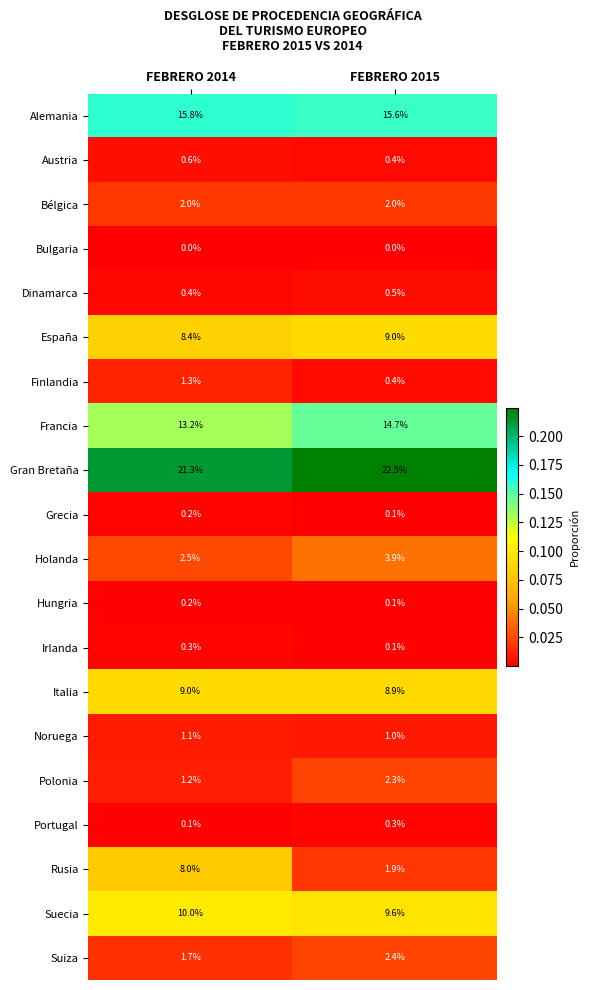

Rank the categories by España value from highest to lowest.

FEBRERO 2015, FEBRERO 2014